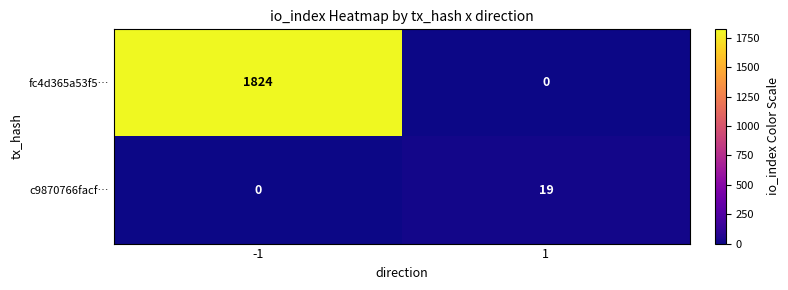

Reading left to right, what are all the values shown in this chart?

fc4d365a53f5…: 1824	0
c9870766facf…: 0	19